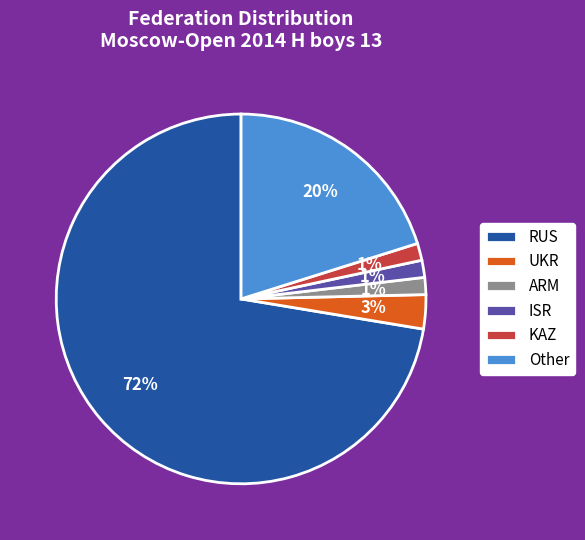

Count the number of slices in the pie.

6